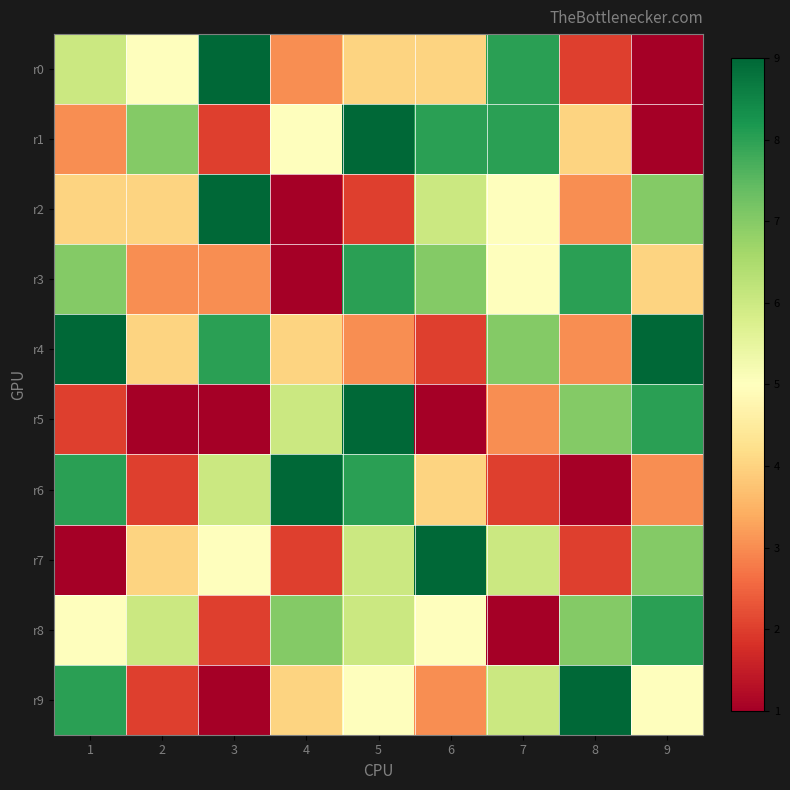

Which series changed the most between 1 and 5?

r5